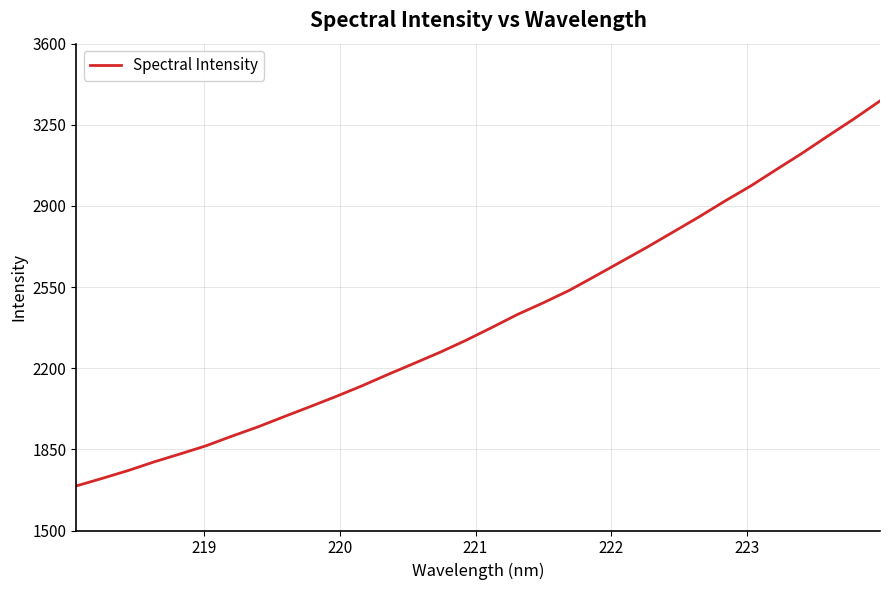

Does the chart display data point markers on the line(s)?

No